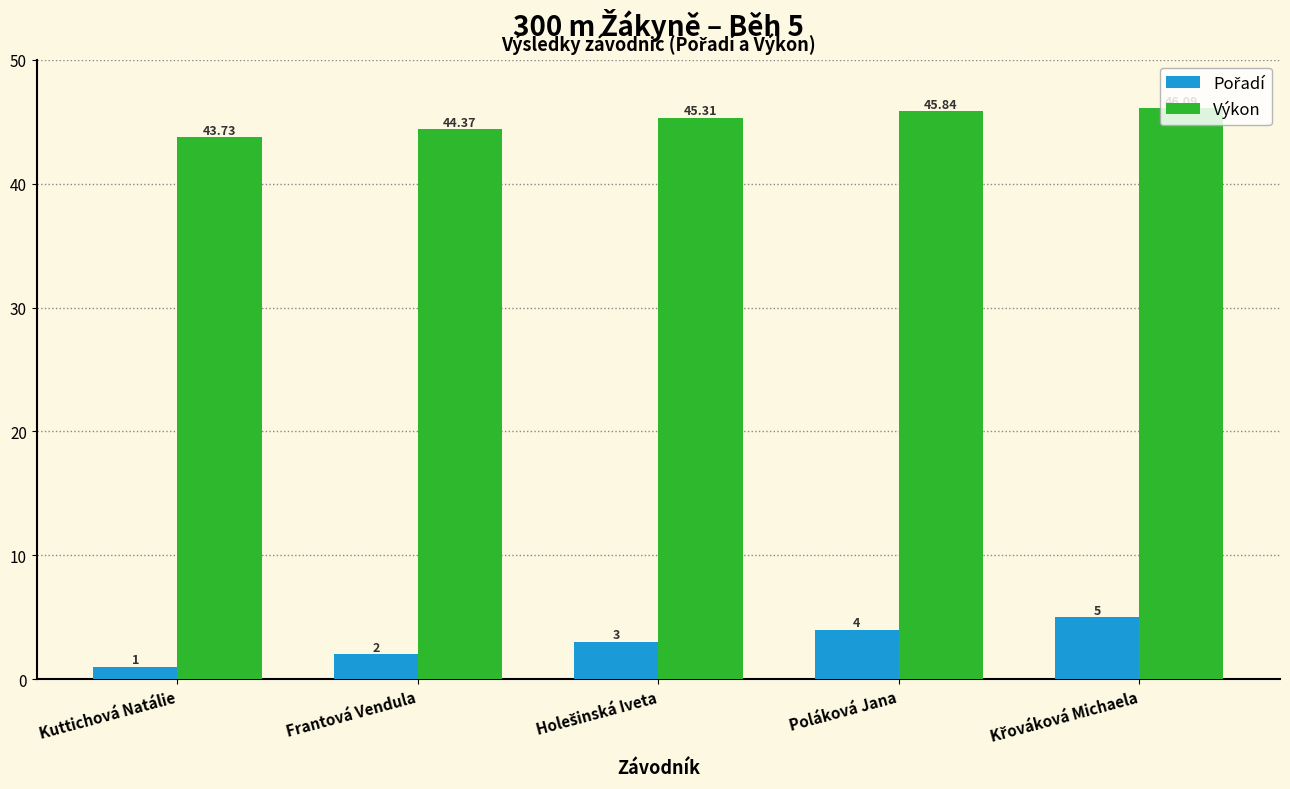

At which category does the chart reach its minimum across all series?

Kuttichová Natálie